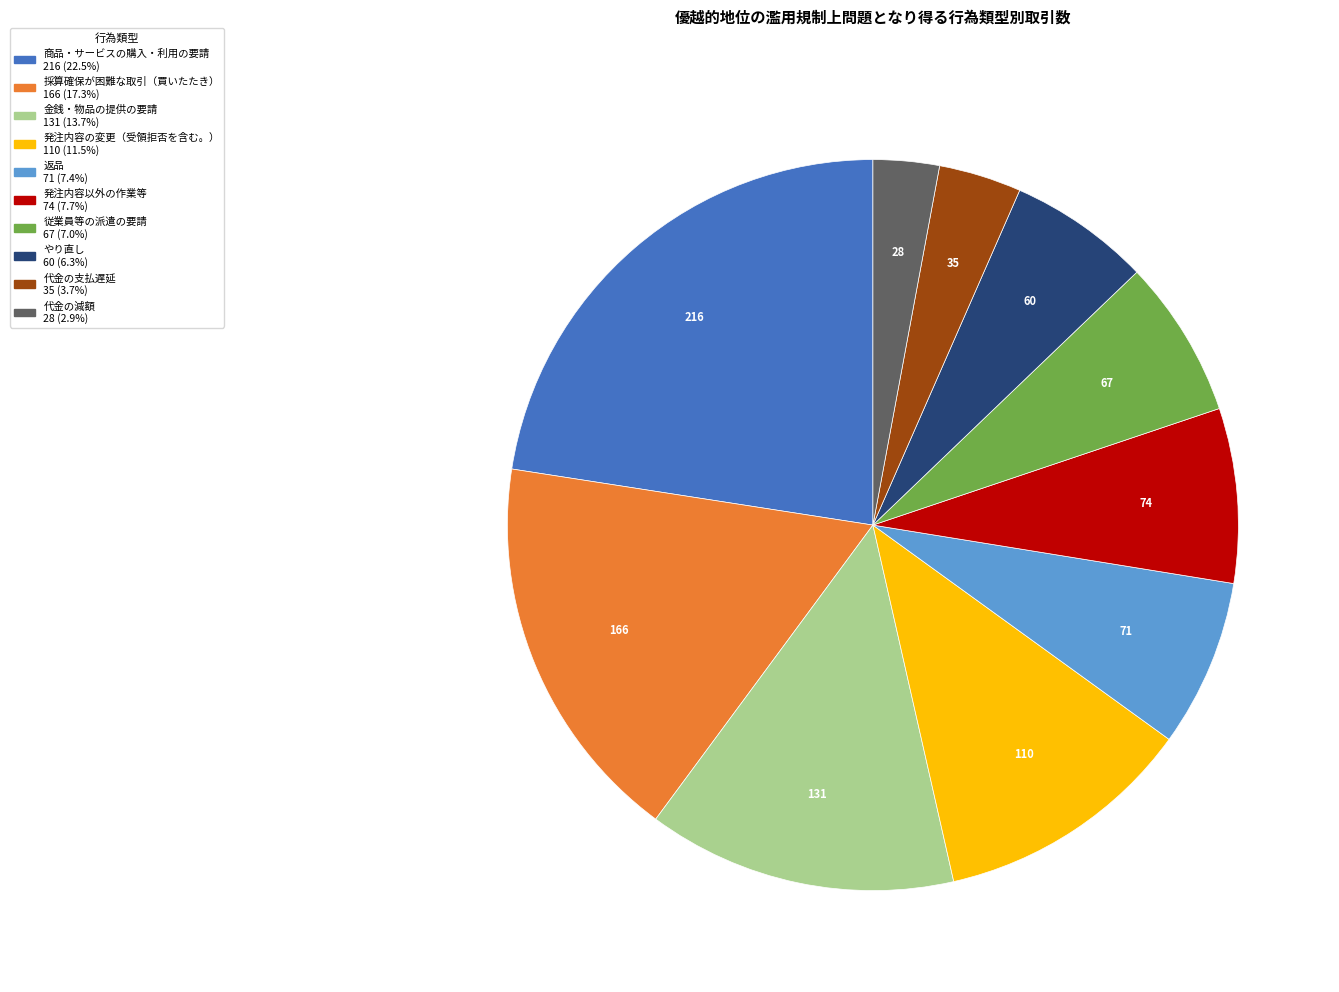

What is the largest slice in the pie chart?

商品・サービスの購入・利用の要請